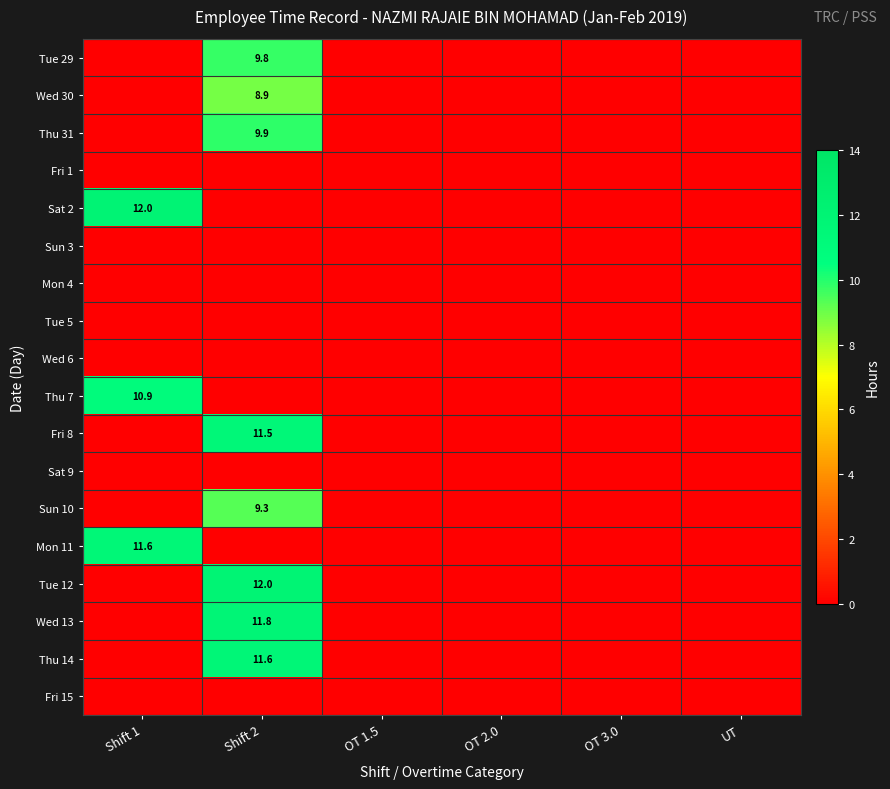

How many series are shown in this chart?

18